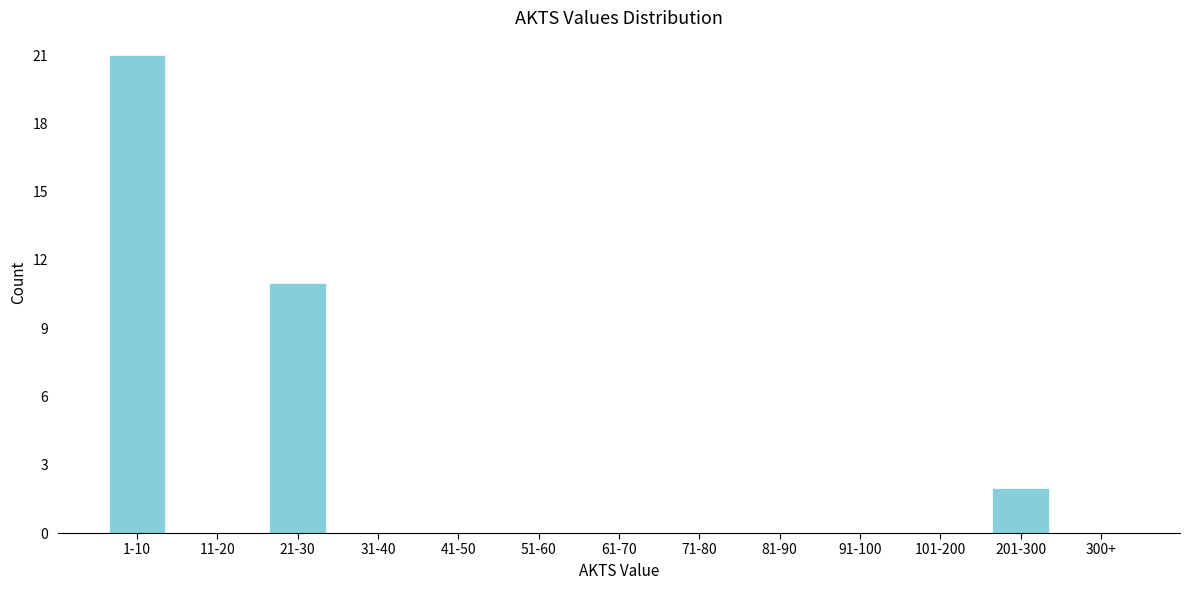

Reading left to right, transcribe all the data shown in this chart.

1-10=21	11-20=0	21-30=11	31-40=0	41-50=0	51-60=0	61-70=0	71-80=0	81-90=0	91-100=0	101-200=0	201-300=2	300+=0